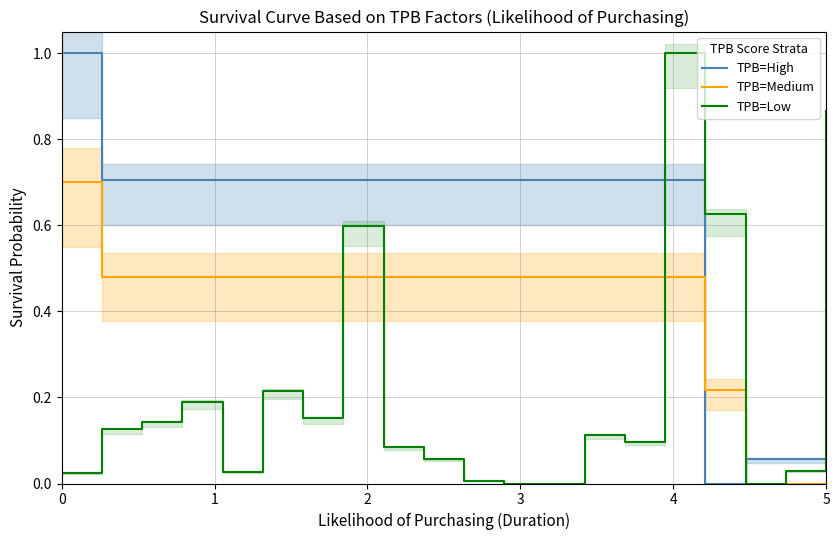

List the series in order of their peak value, highest first.

TPB=High, TPB=Low, TPB=Medium